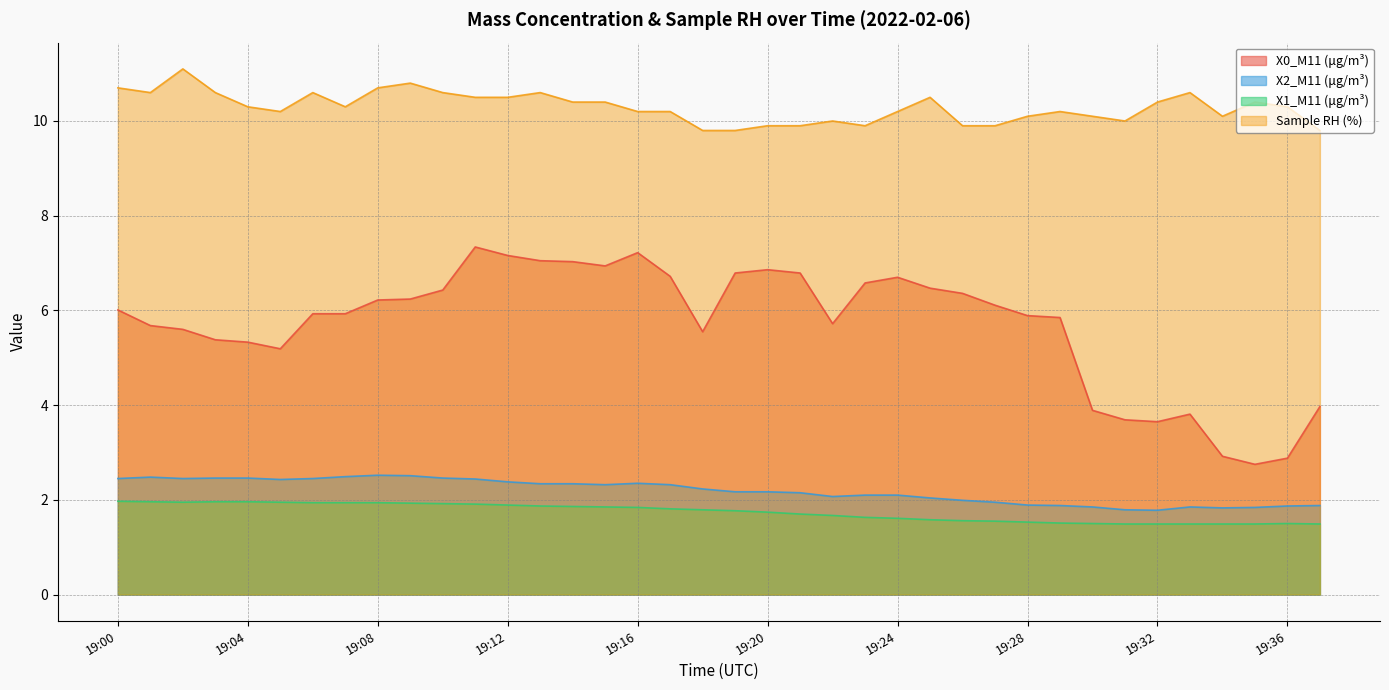

Between 19:16 and 19:23, which series saw the biggest shift?

X0_M11 (μg/m³)